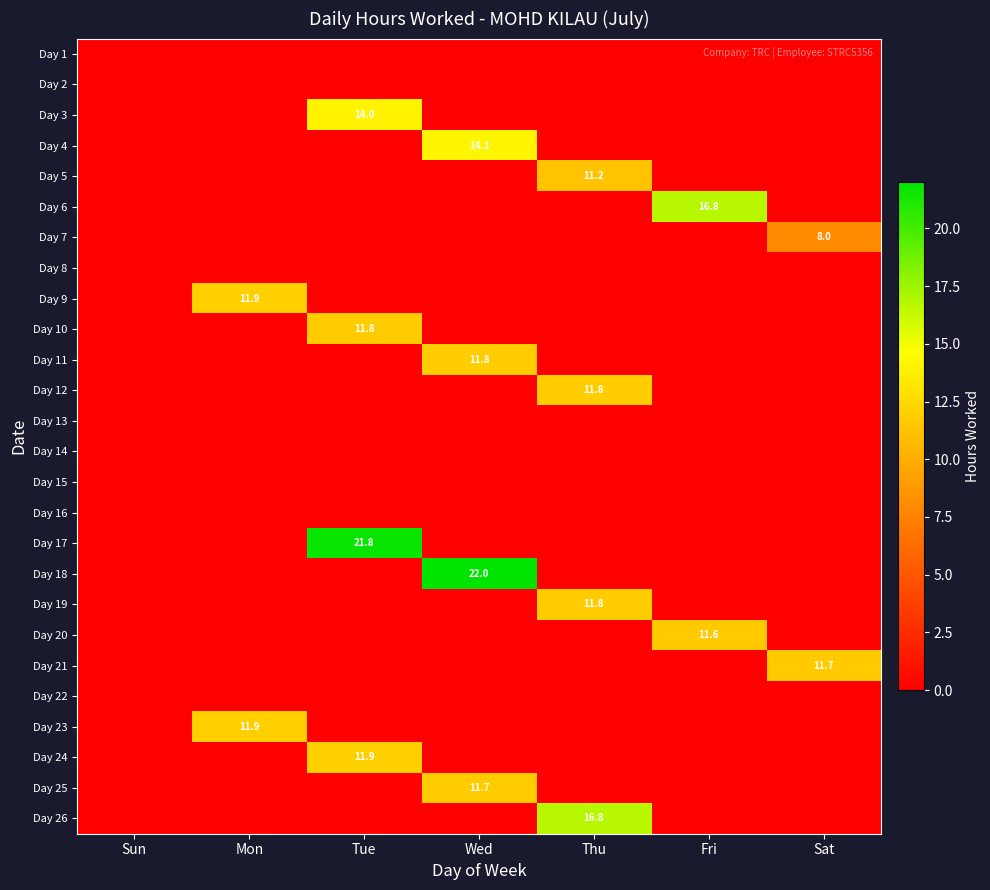

True or false: Day 4 has a value of 14.1 at Wed.

True